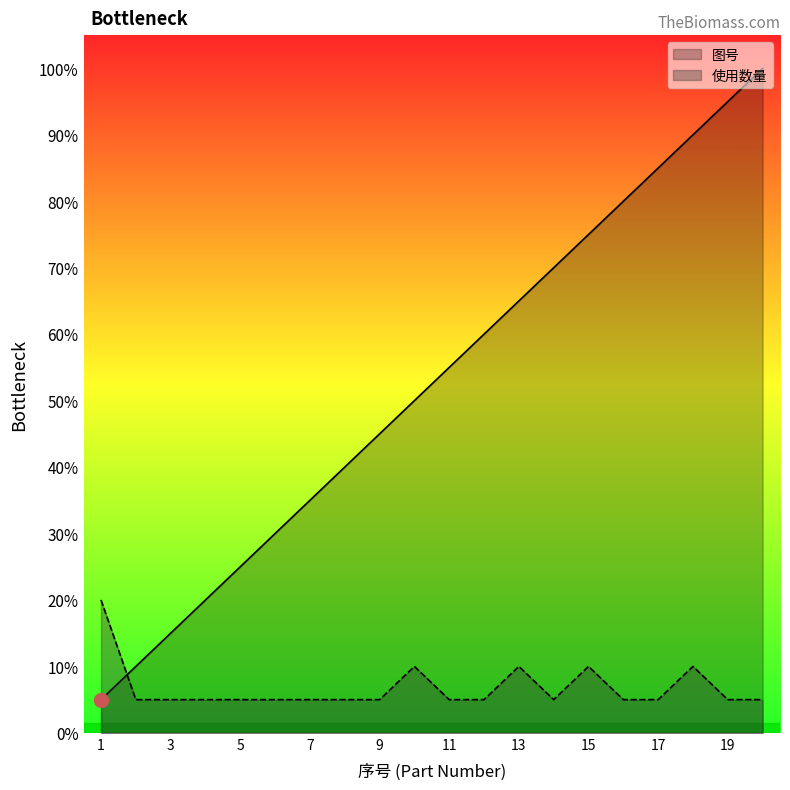

At which label is 图号 closest to 10?

10